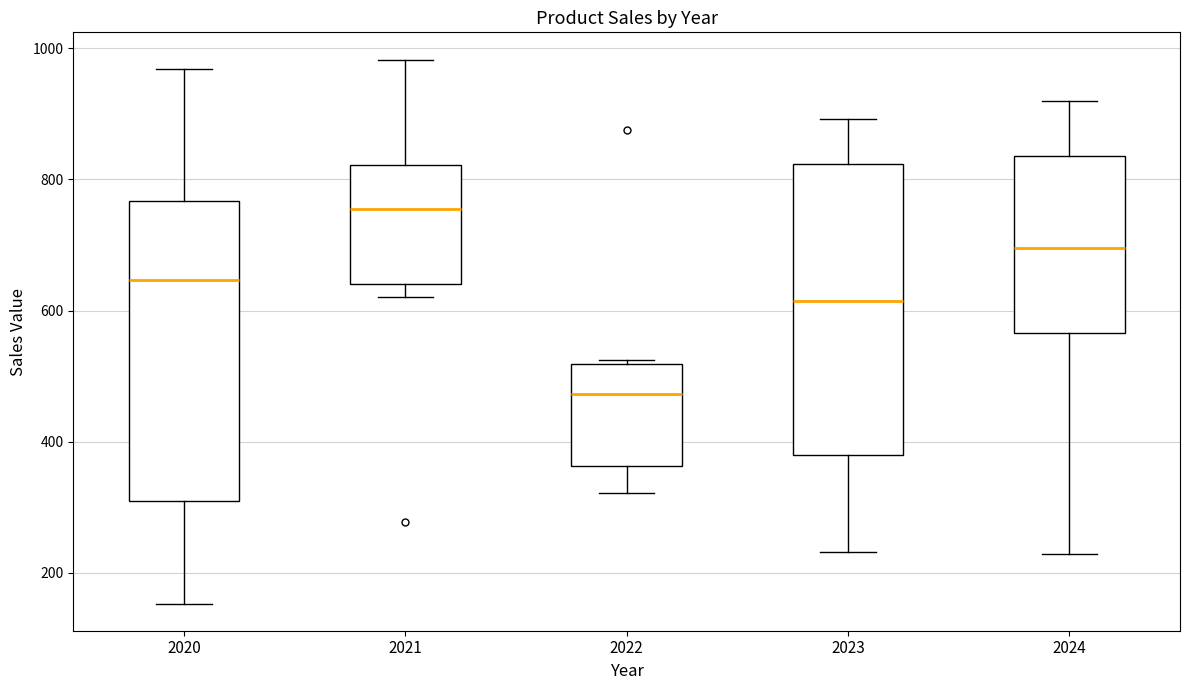

Reading left to right, transcribe this box plot: for each box, give where its median line is, the range the box spans, and where its two whiskers end, as read against the y-axis. The values are not printed on the chart, so give them approximately, as read against the axis.

2020: median 640, box 300 to 760, whiskers 160 to 960
2021: median 760, box 640 to 820, whiskers 620 to 980
2022: median 480, box 360 to 520, whiskers 320 to 520 (just above the box's upper edge)
2023: median 620, box 380 to 820, whiskers 240 to 900
2024: median 700, box 560 to 840, whiskers 220 to 920